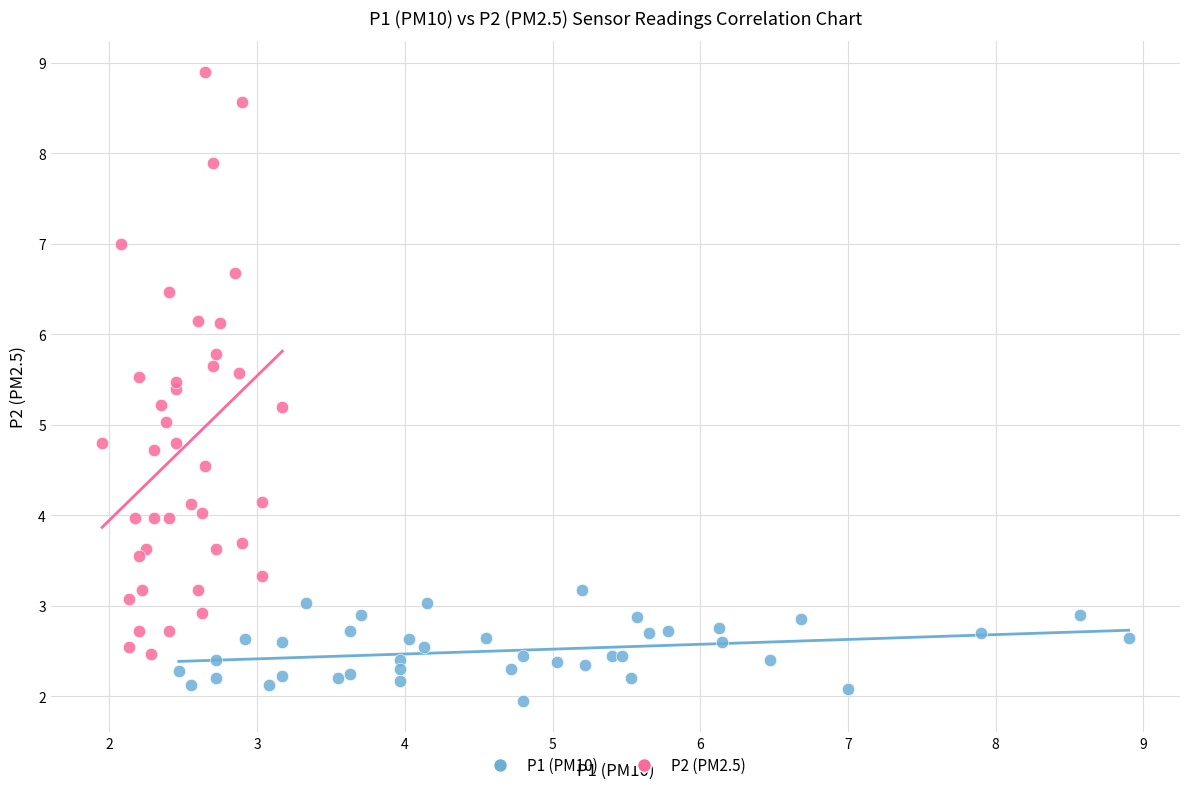

Which series reaches the maximum Y coordinate?

P2 (PM2.5)